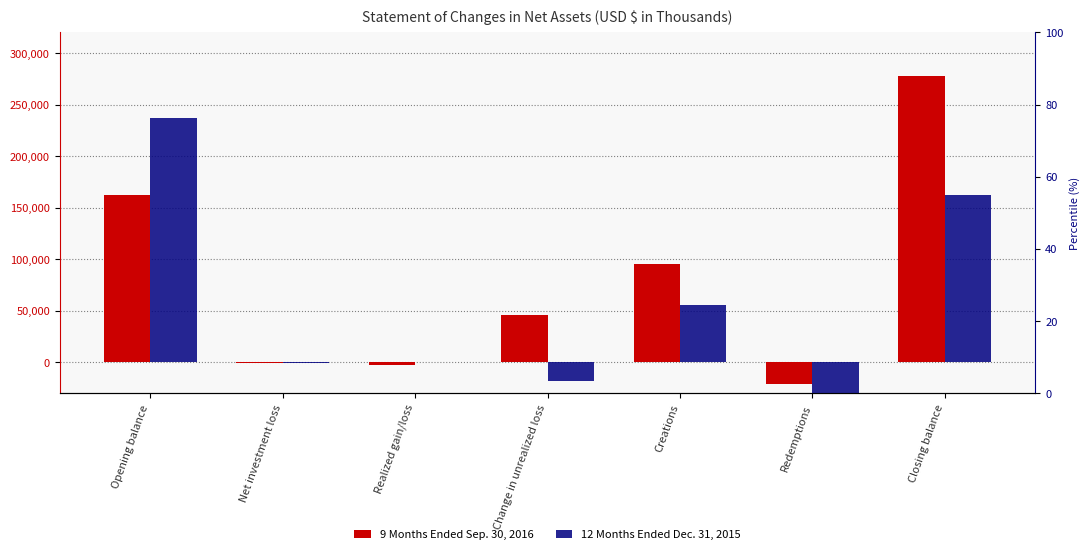

At which category is the sum across all series the highest?

Closing balance